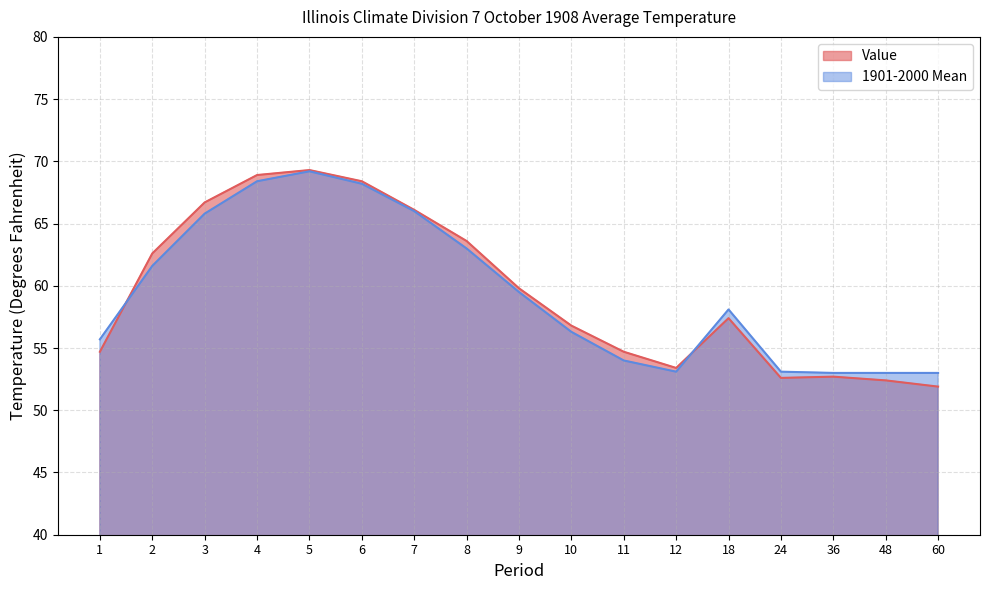

Reading left to right, what are all the values shown in this chart?

Value: 1=54.7	2=62.6	3=66.7	4=68.9	5=69.3	6=68.4	7=66.1	8=63.6	9=59.8	10=56.8	11=54.7	12=53.4	18=57.4	24=52.6	36=52.7	48=52.4	60=51.9
1901-2000 Mean: 1=55.7	2=61.6	3=65.8	4=68.4	5=69.2	6=68.2	7=66.0	8=63.0	9=59.5	10=56.3	11=54.0	12=53.1	18=58.1	24=53.1	36=53.0	48=53.0	60=53.0